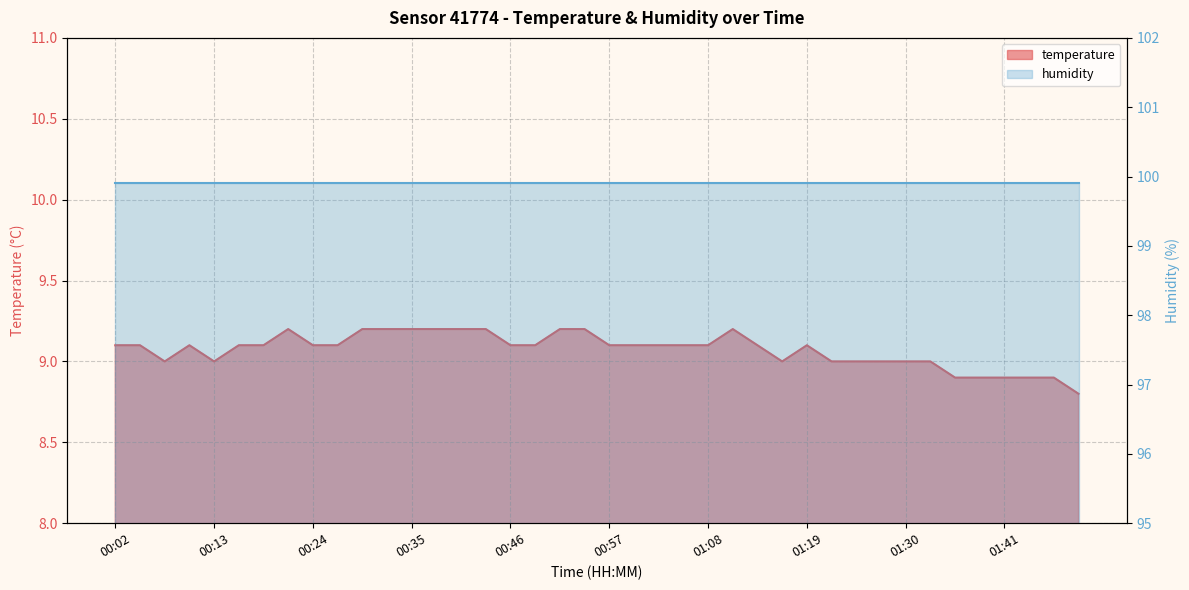

The value at 01:19 is 9.1. True or false?

True